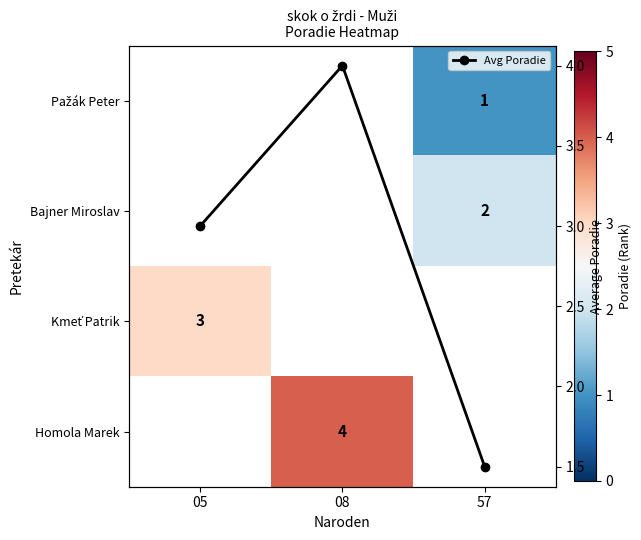

Is the value of row_1 at 05 greater than the value of row_3 at 08?

No